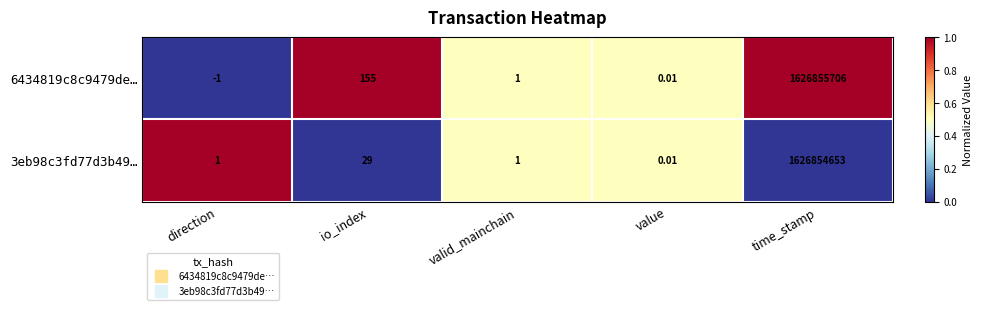

Count the number of data series in this chart.

2